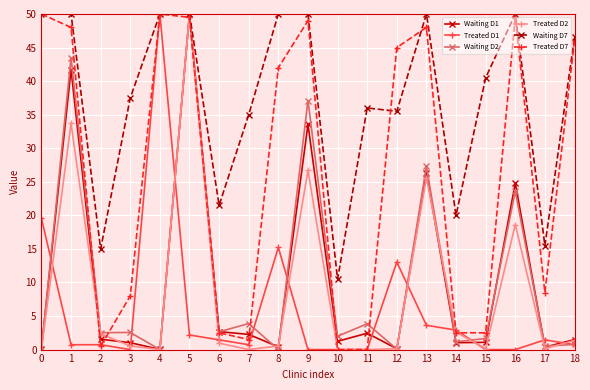

What is the difference between the highest and lowest values at 5?

47.8